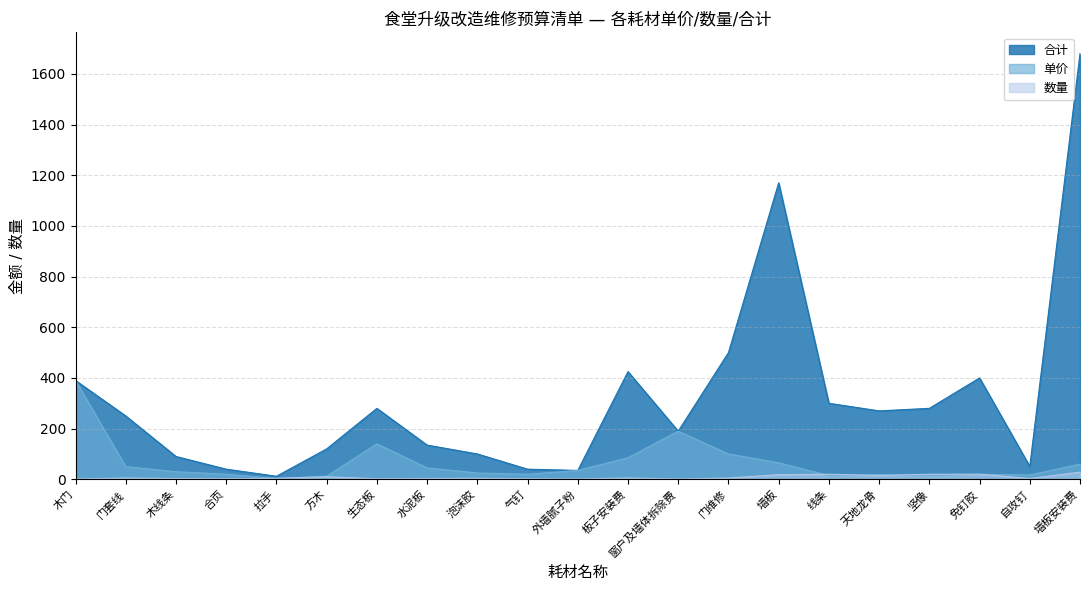

What is the label of the 6th point from the right?

线条